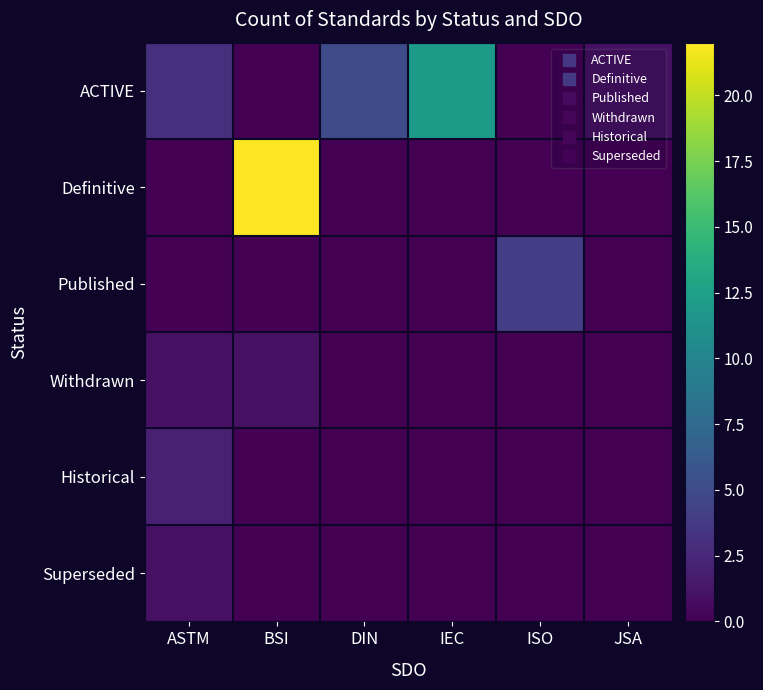

Which category has the highest value across all series?

BSI